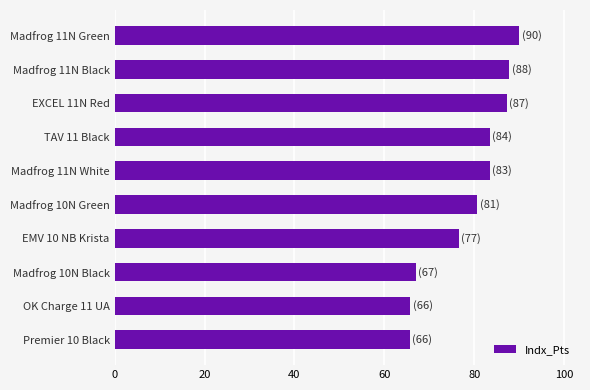

What is the average value?

78.8